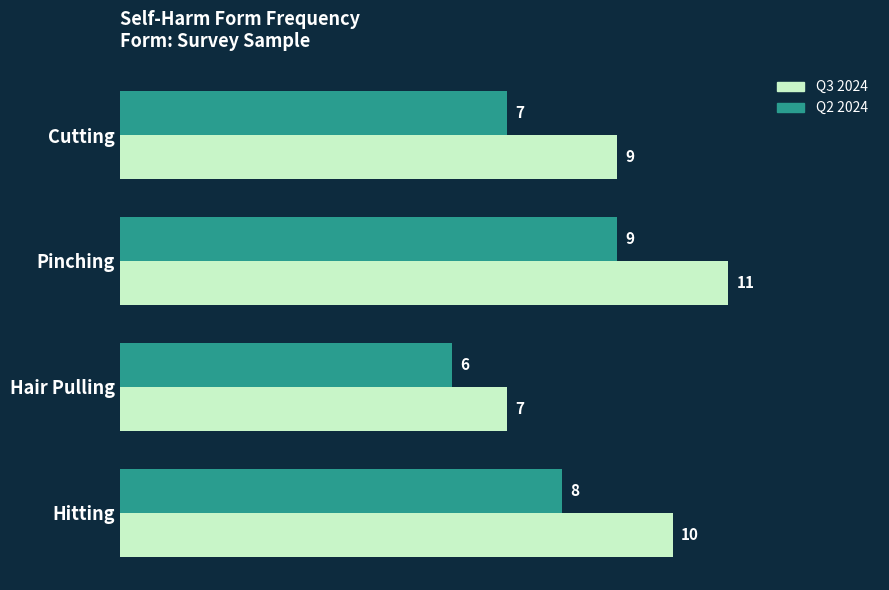

What is the maximum value for Q2 2024?

9